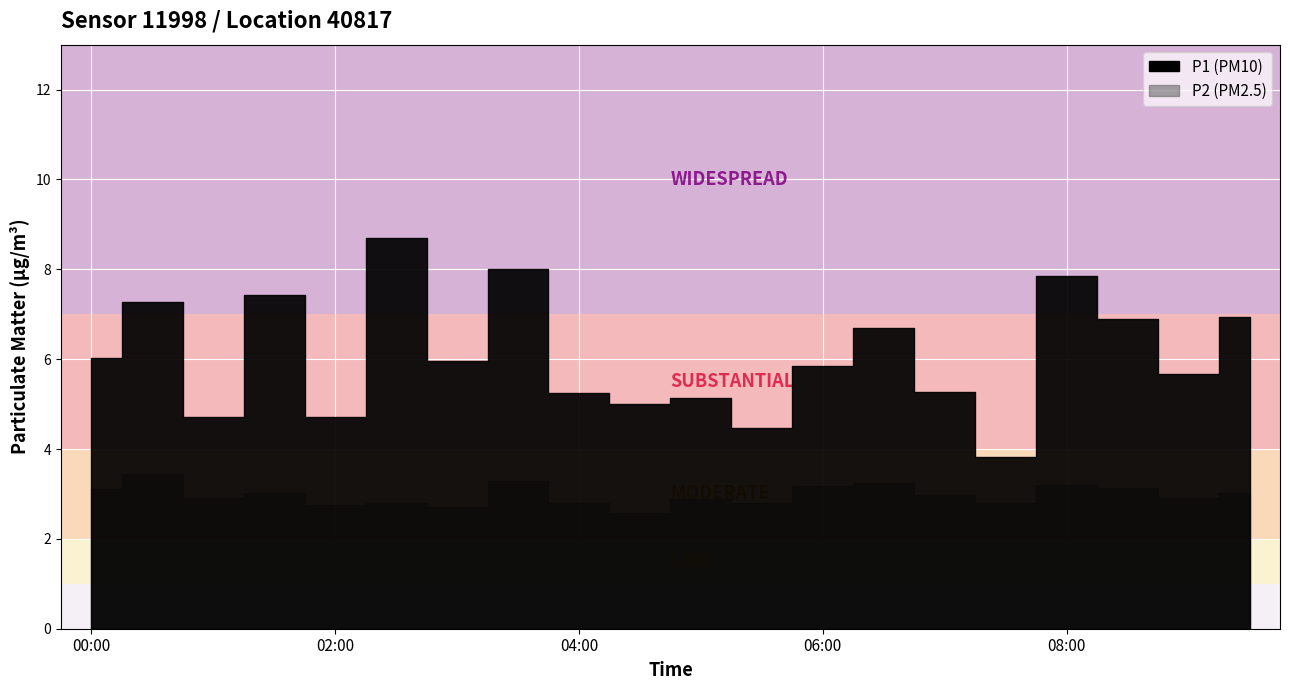

At how many categories does at least one series exceed 6?

9